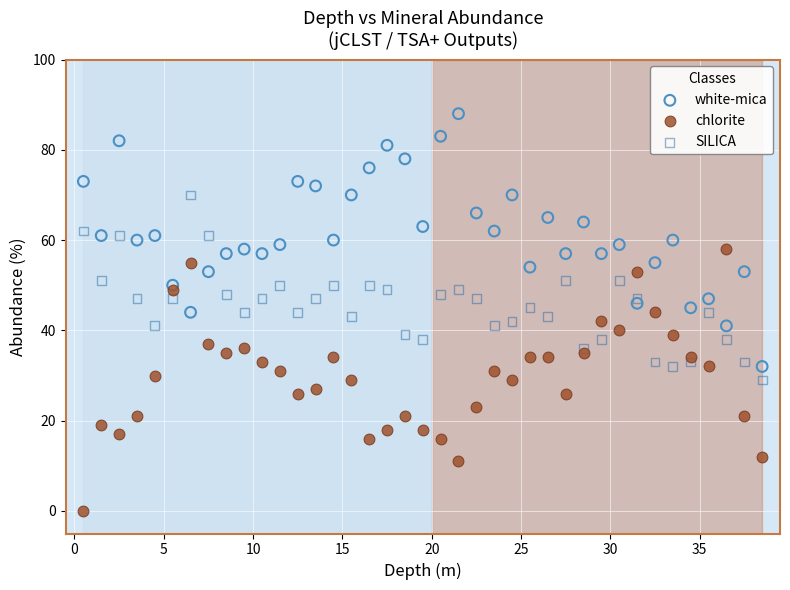

Which series contains the lowest Y value?

chlorite